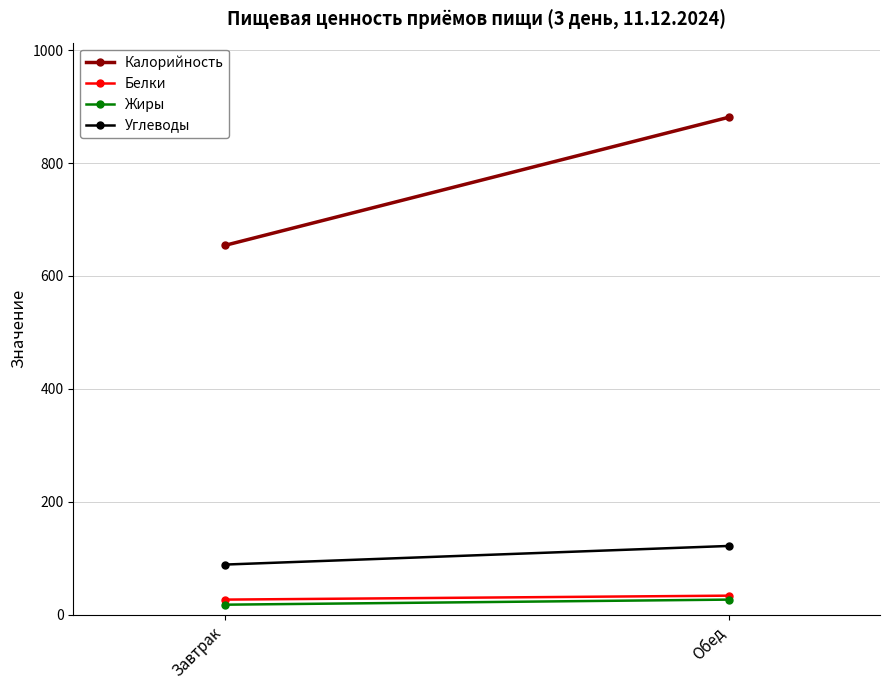

Rank the categories by Белки value from highest to lowest.

Обед, Завтрак